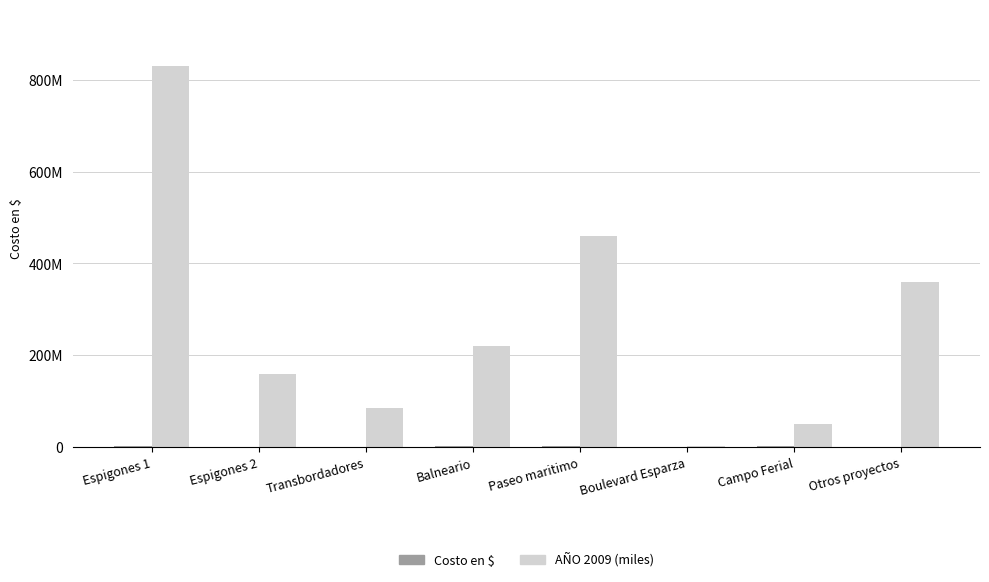

True or false: Costo en $ has a value of 158317 at Transbordadores.

False